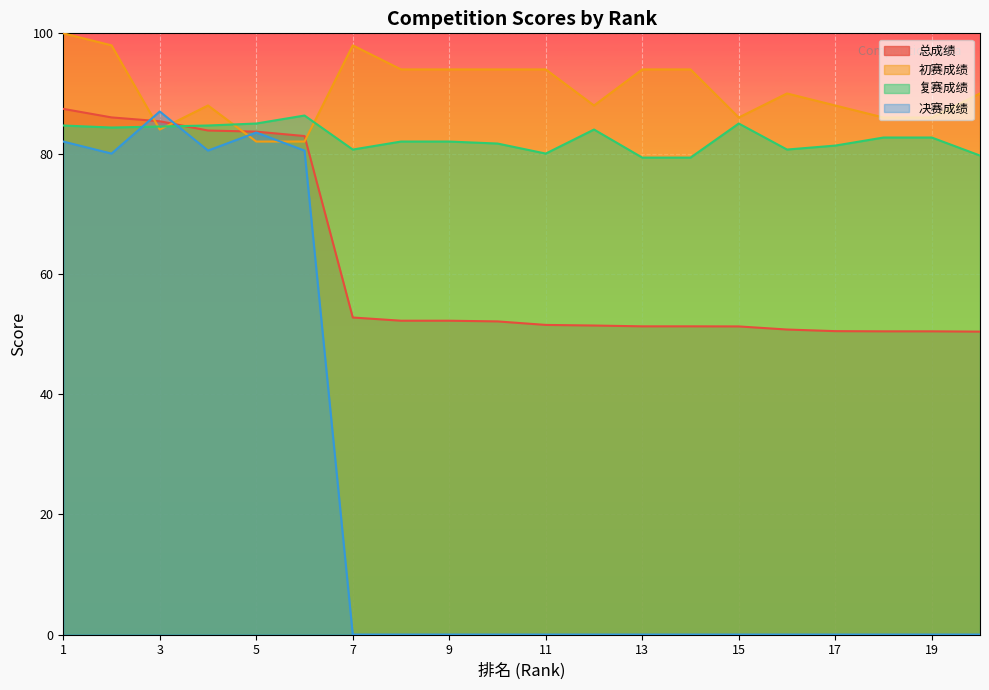

Which series ends up on top after the final intersection of 初赛成绩 and 总成绩?

初赛成绩